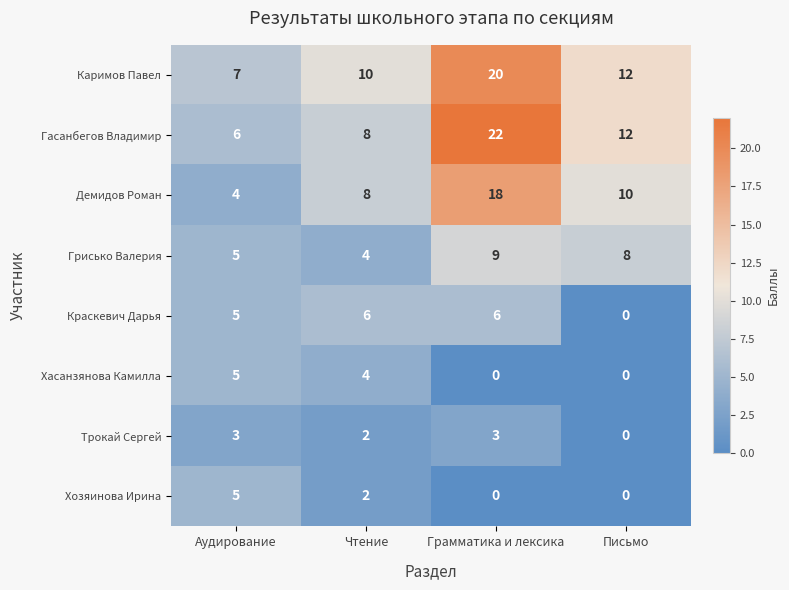

What is the difference between the highest and lowest values at Аудирование?

4